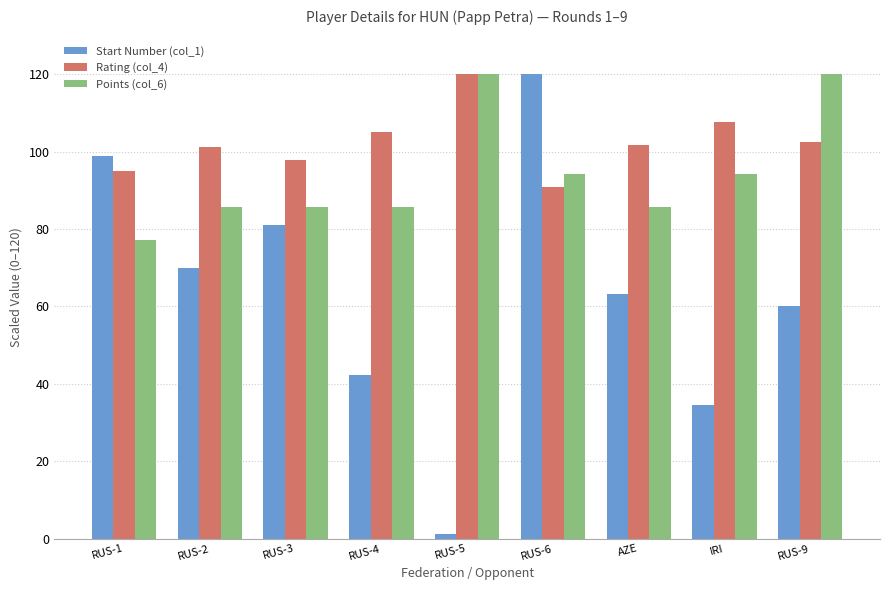

Is the value of Rating (col_4) at RUS-5 greater than the value of Points (col_6) at RUS-2?

Yes